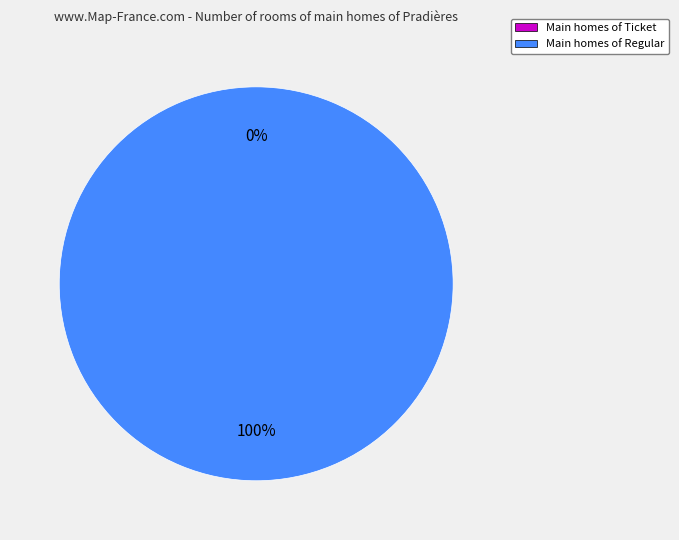

Combined, do direction=-1, io_index=0 and direction=1, io_index=6 account for over 50%?

Yes